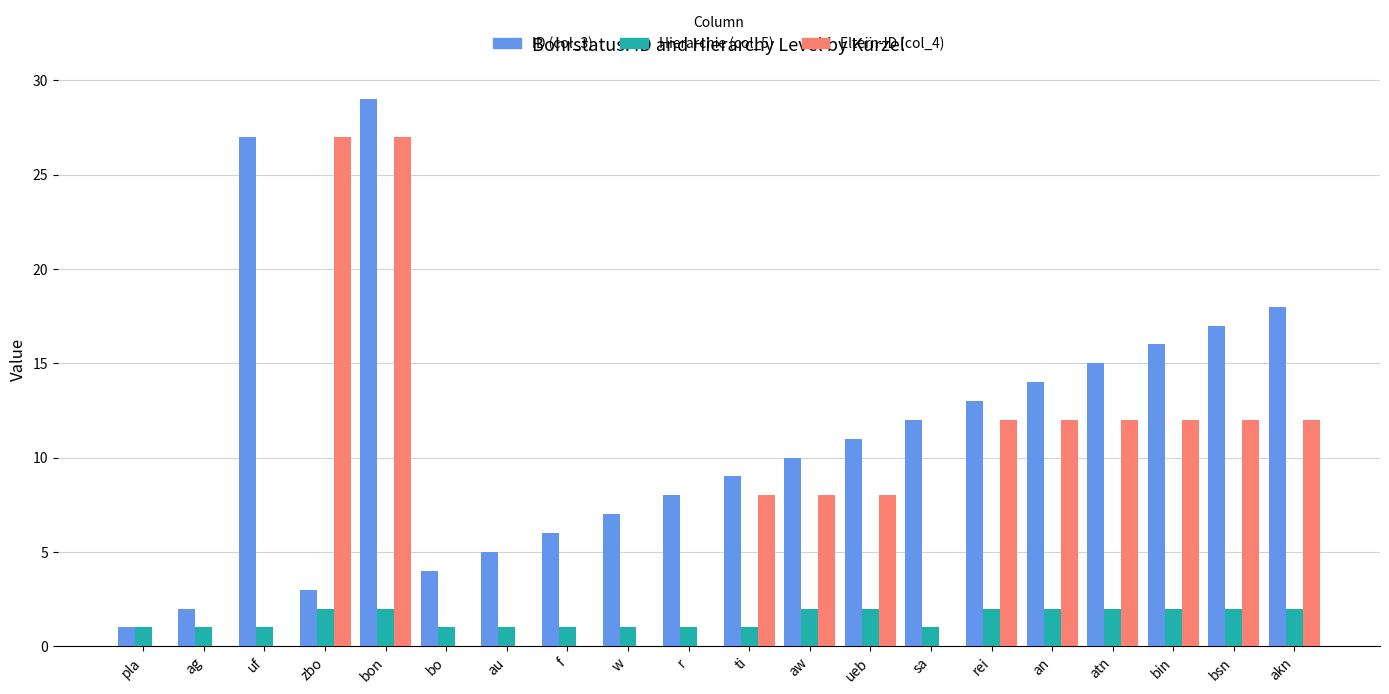

At which category does the chart reach its peak across all series?

bon